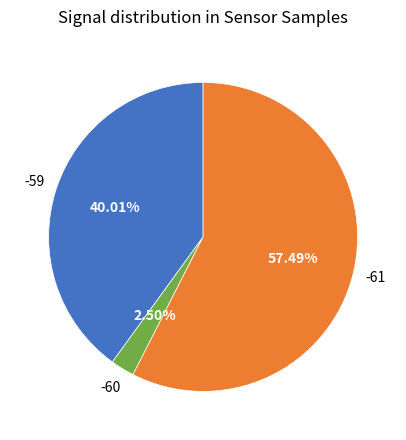

Is there any slice that represents more than half of the pie?

Yes